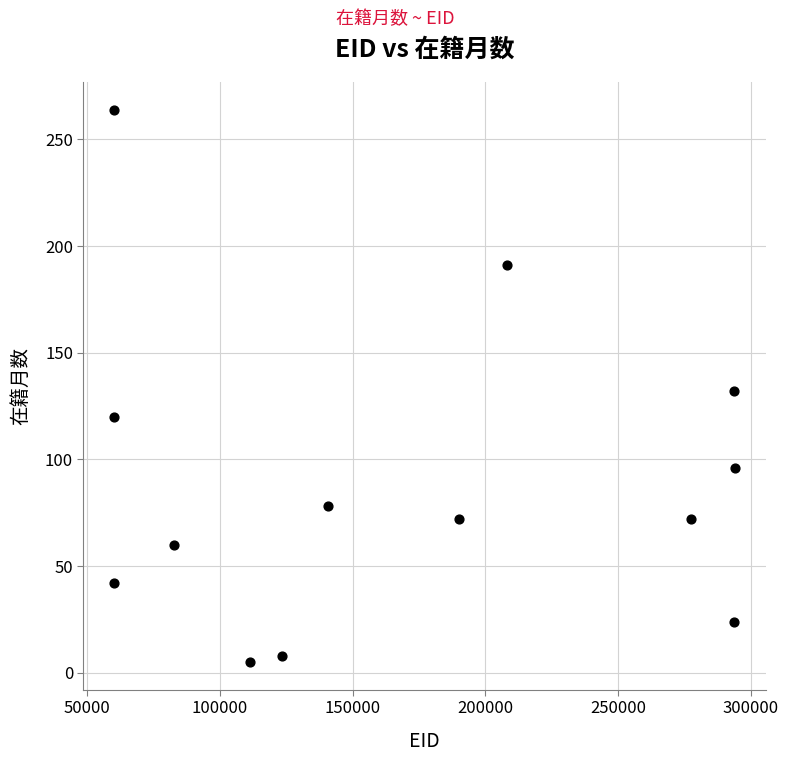

What is the range of Y values (max minus min)?

259